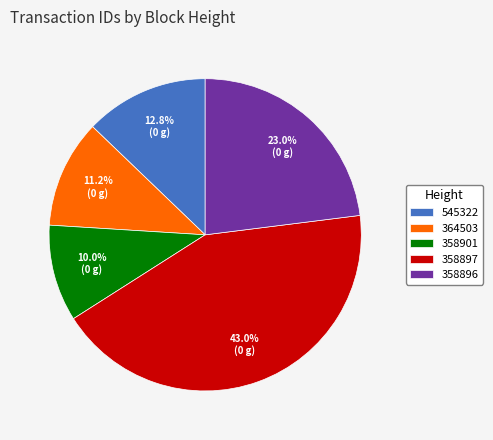

Does 364503 account for over 50% of the chart?

No